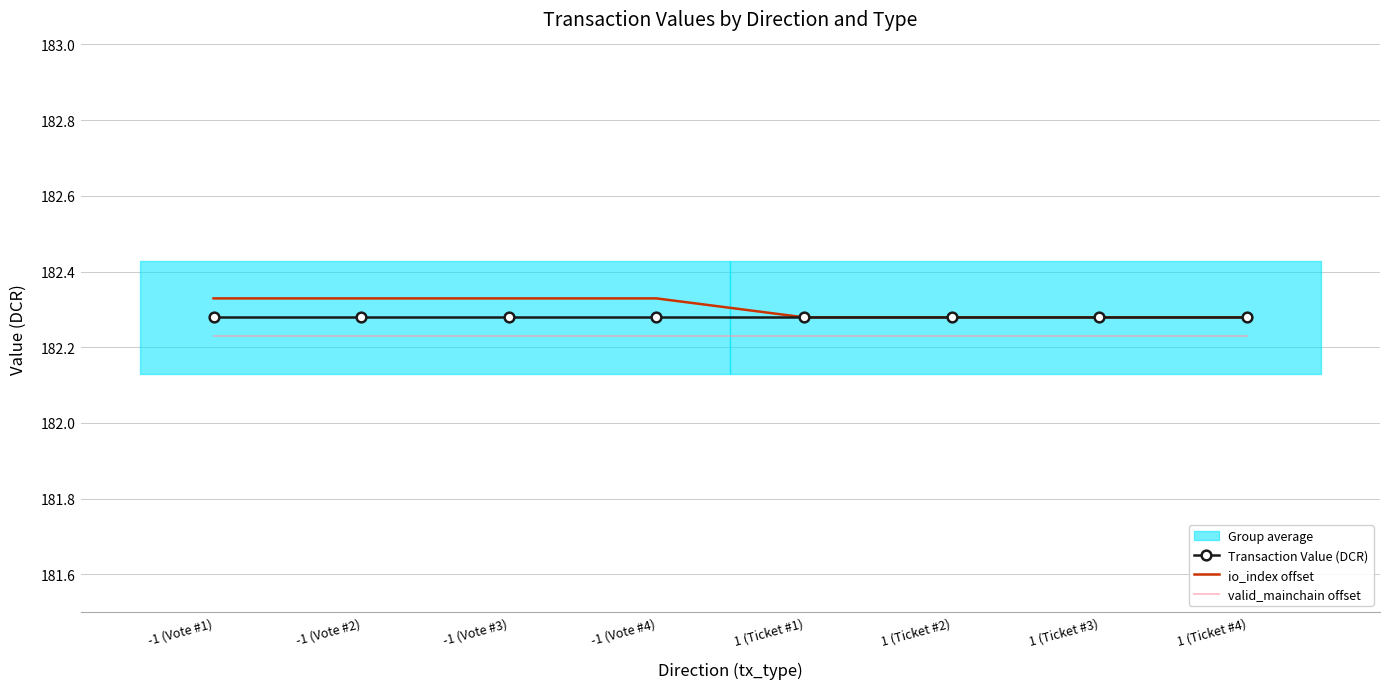

What is the sum of all Transaction Value (DCR) values?

1458.2